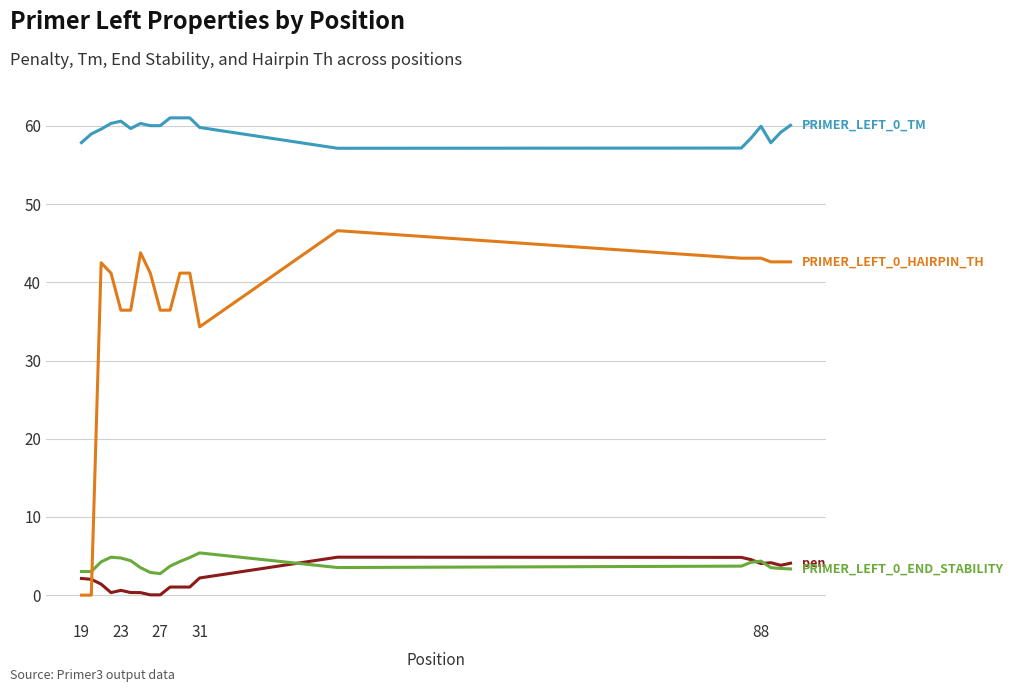

What is the maximum value shown in the chart?

61.0